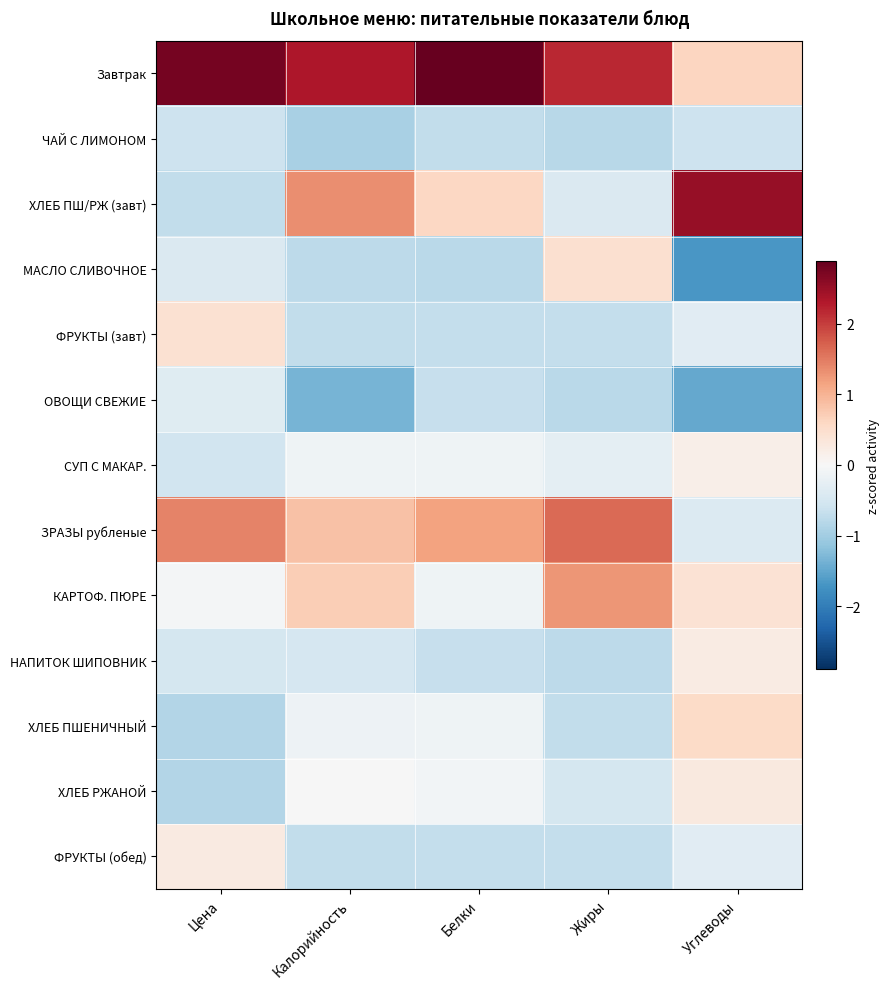

Reading left to right, extract all data points from this chart.

Завтрак: Цена=2.8	Калорийность=2.3	Белки=2.9	Жиры=2.2	Углеводы=0.6
ЧАЙ С ЛИМОНОМ: Цена=-0.6	Калорийность=-0.9	Белки=-0.7	Жиры=-0.8	Углеводы=-0.6
ХЛЕБ ПШ/РЖ (завт): Цена=-0.7	Калорийность=1.3	Белки=0.6	Жиры=-0.4	Углеводы=2.5
МАСЛО СЛИВОЧНОЕ: Цена=-0.4	Калорийность=-0.7	Белки=-0.8	Жиры=0.5	Углеводы=-1.7
ФРУКТЫ (завт): Цена=0.4	Калорийность=-0.7	Белки=-0.7	Жиры=-0.7	Углеводы=-0.3
ОВОЩИ СВЕЖИЕ: Цена=-0.4	Калорийность=-1.4	Белки=-0.7	Жиры=-0.8	Углеводы=-1.5
СУП С МАКАР.: Цена=-0.5	Калорийность=-0.1	Белки=-0.1	Жиры=-0.3	Углеводы=0.2
ЗРАЗЫ рубленые: Цена=1.4	Калорийность=0.8	Белки=1.2	Жиры=1.6	Углеводы=-0.4
КАРТОФ. ПЮРЕ: Цена=-0.1	Калорийность=0.7	Белки=-0.1	Жиры=1.3	Углеводы=0.4
НАПИТОК ШИПОВНИК: Цена=-0.5	Калорийность=-0.5	Белки=-0.7	Жиры=-0.7	Углеводы=0.2
ХЛЕБ ПШЕНИЧНЫЙ: Цена=-0.9	Калорийность=-0.2	Белки=-0.1	Жиры=-0.7	Углеводы=0.5
ХЛЕБ РЖАНОЙ: Цена=-0.8	Калорийность=-0.0	Белки=-0.1	Жиры=-0.5	Углеводы=0.3
ФРУКТЫ (обед): Цена=0.3	Калорийность=-0.7	Белки=-0.7	Жиры=-0.7	Углеводы=-0.3